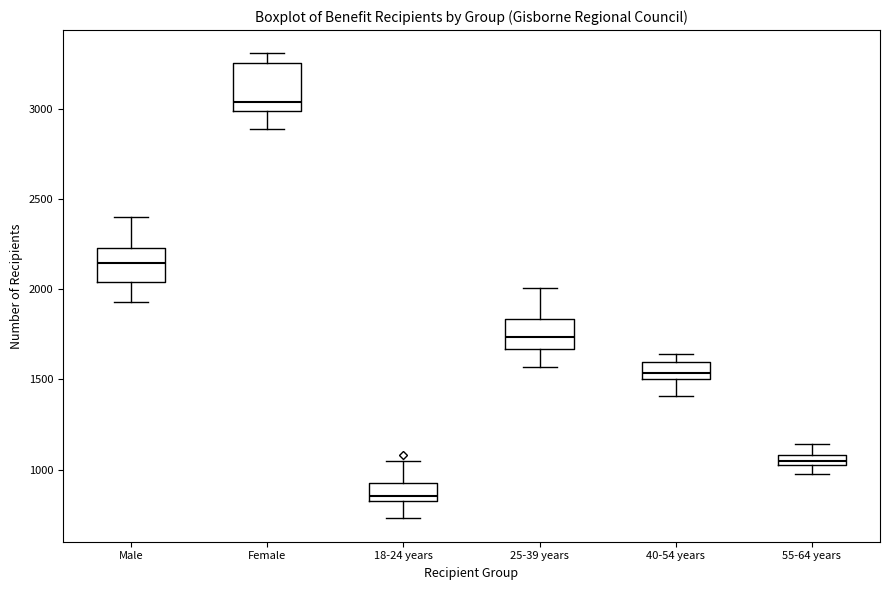

Which box's median line is the lowest?

18-24 years